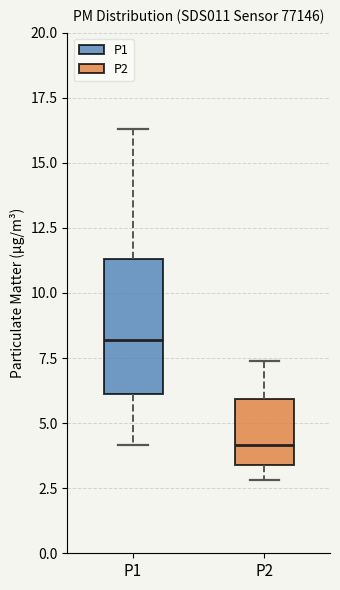

Comparing the boxes themselves (not the whiskers), which one is the tallest?

P1